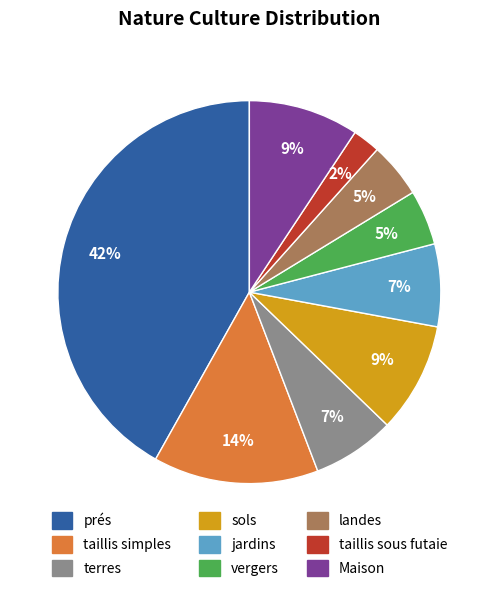

To the nearest percent, what is the average slice percentage?

11%